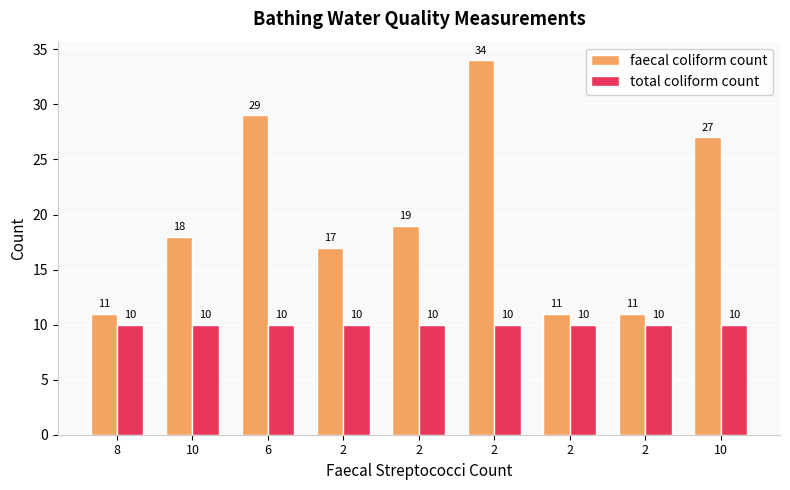

Rank the series at 8 from lowest to highest value.

total coliform count, faecal coliform count